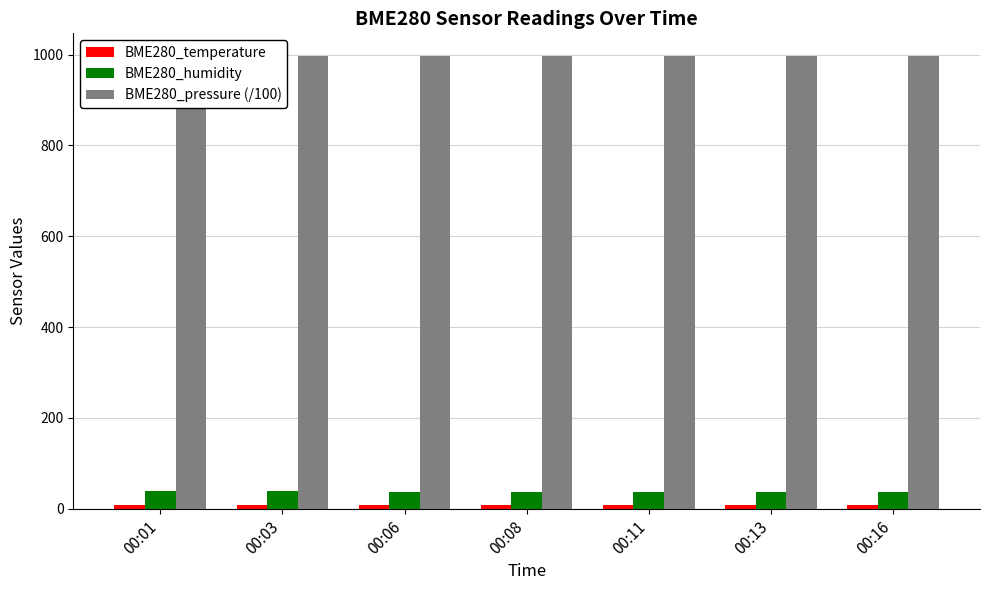

What is the smallest value displayed?

6.8